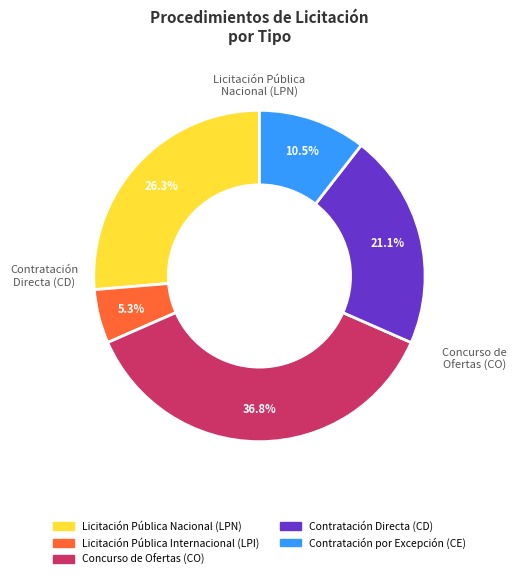

What percentage is the Concurso de Ofertas (CO) slice, to the nearest percent?

37%